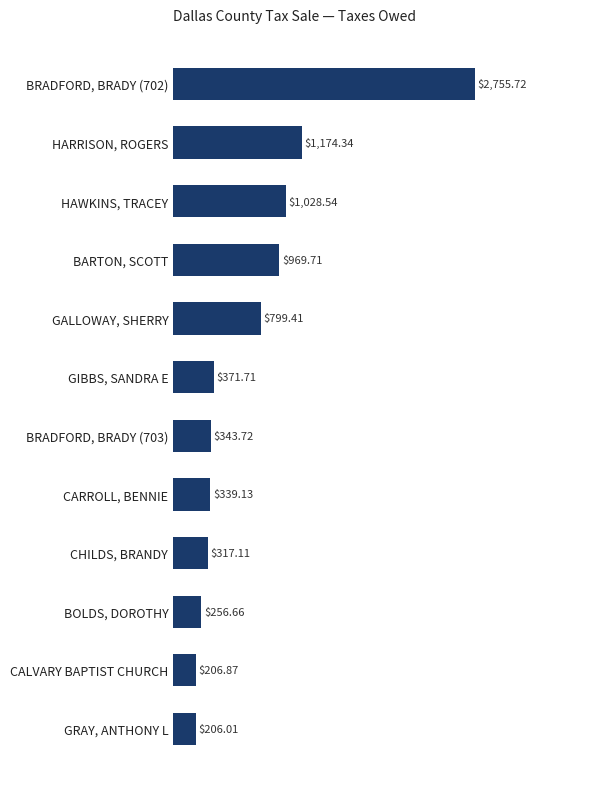

What is the smallest value displayed?

206.0